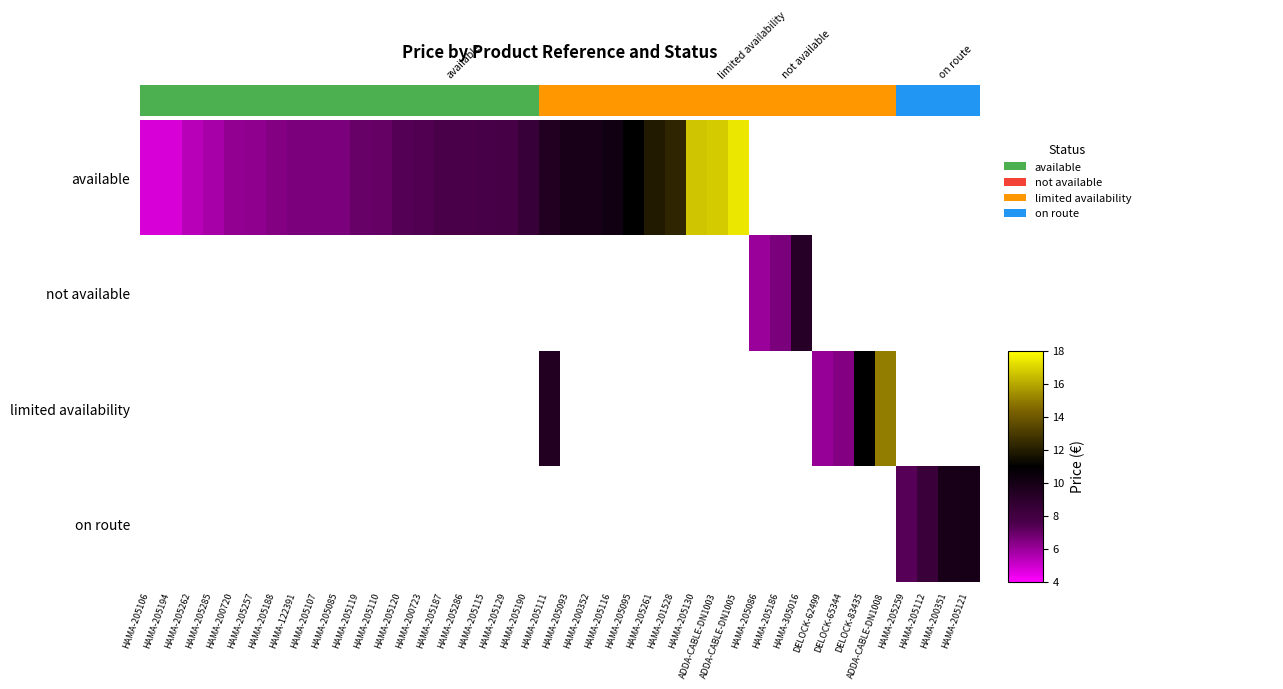

What is the greatest value displayed?

17.4